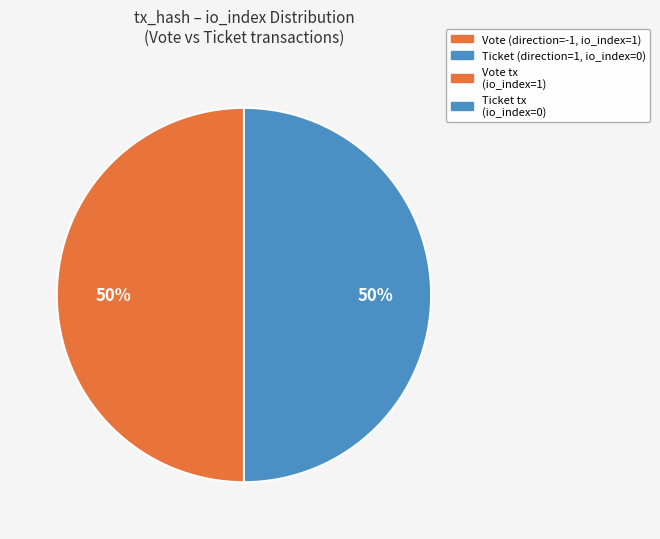

To the nearest percent, what is the average slice percentage?

50%